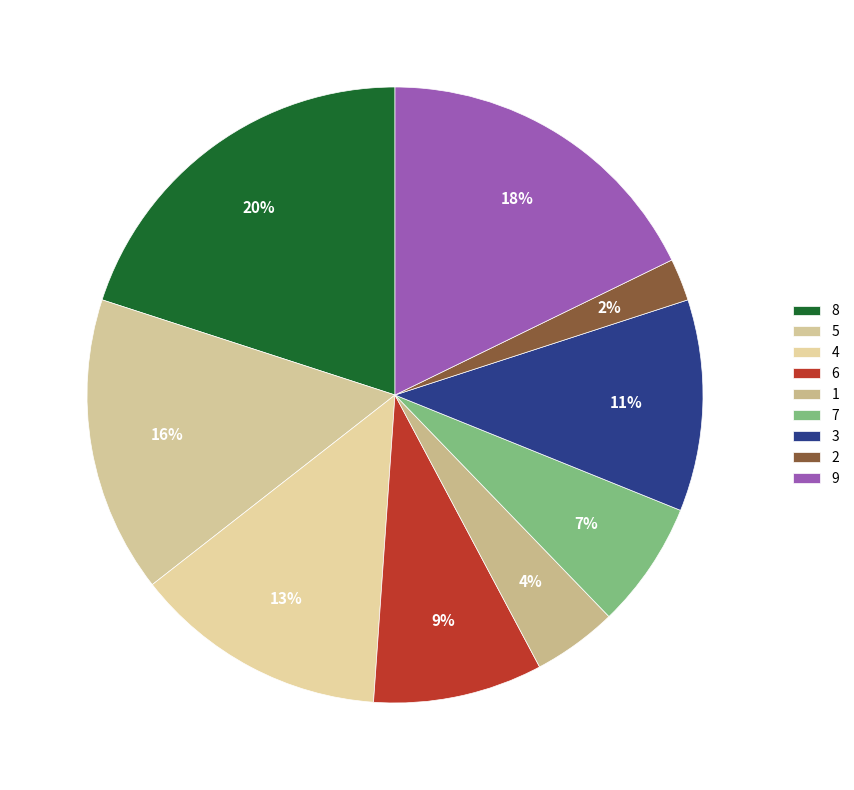

Is it true that 8 is 23% of the pie?

False